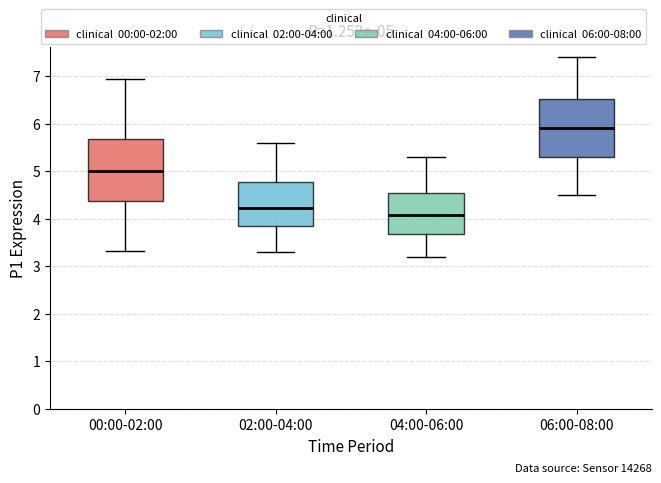

Which box's median line is the highest?

06:00-08:00